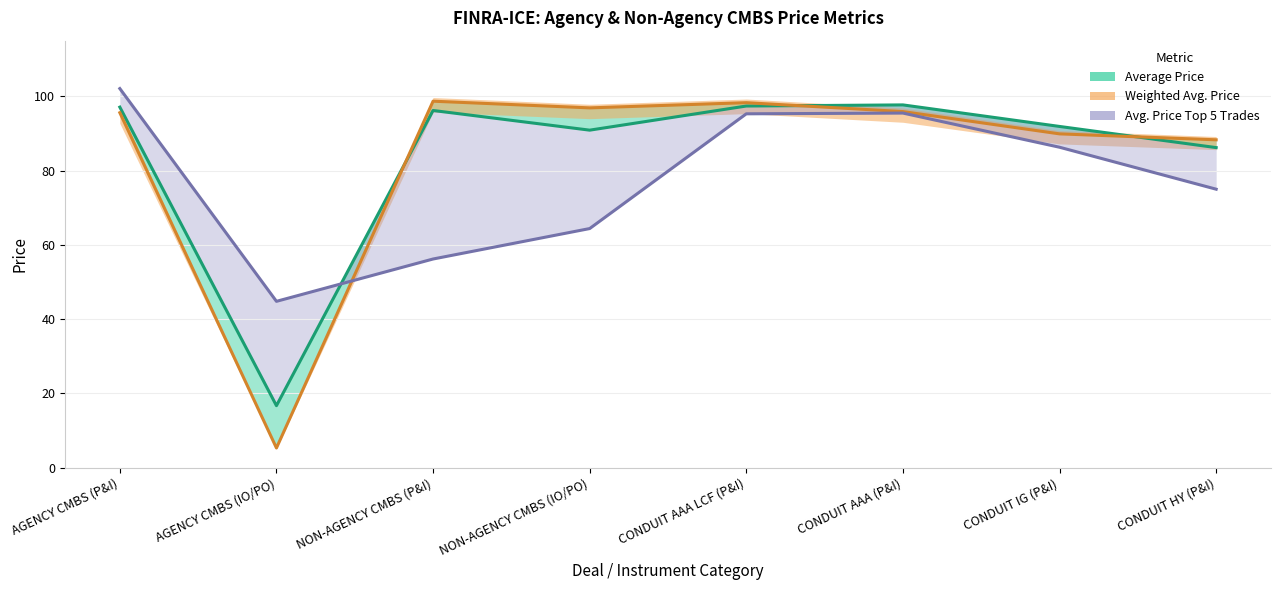

What is the sum of all AVERAGE PRICE values?

674.1